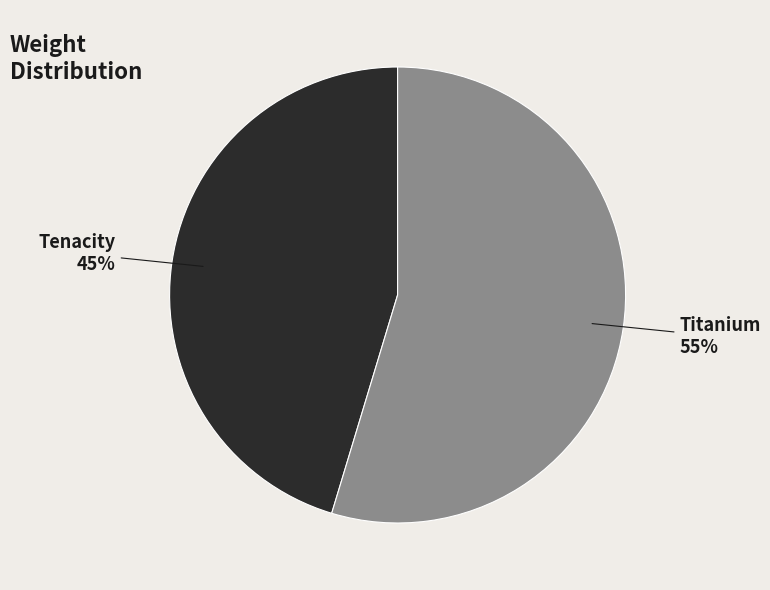

To the nearest percent, what percentage of the pie is Tenacity?

45%